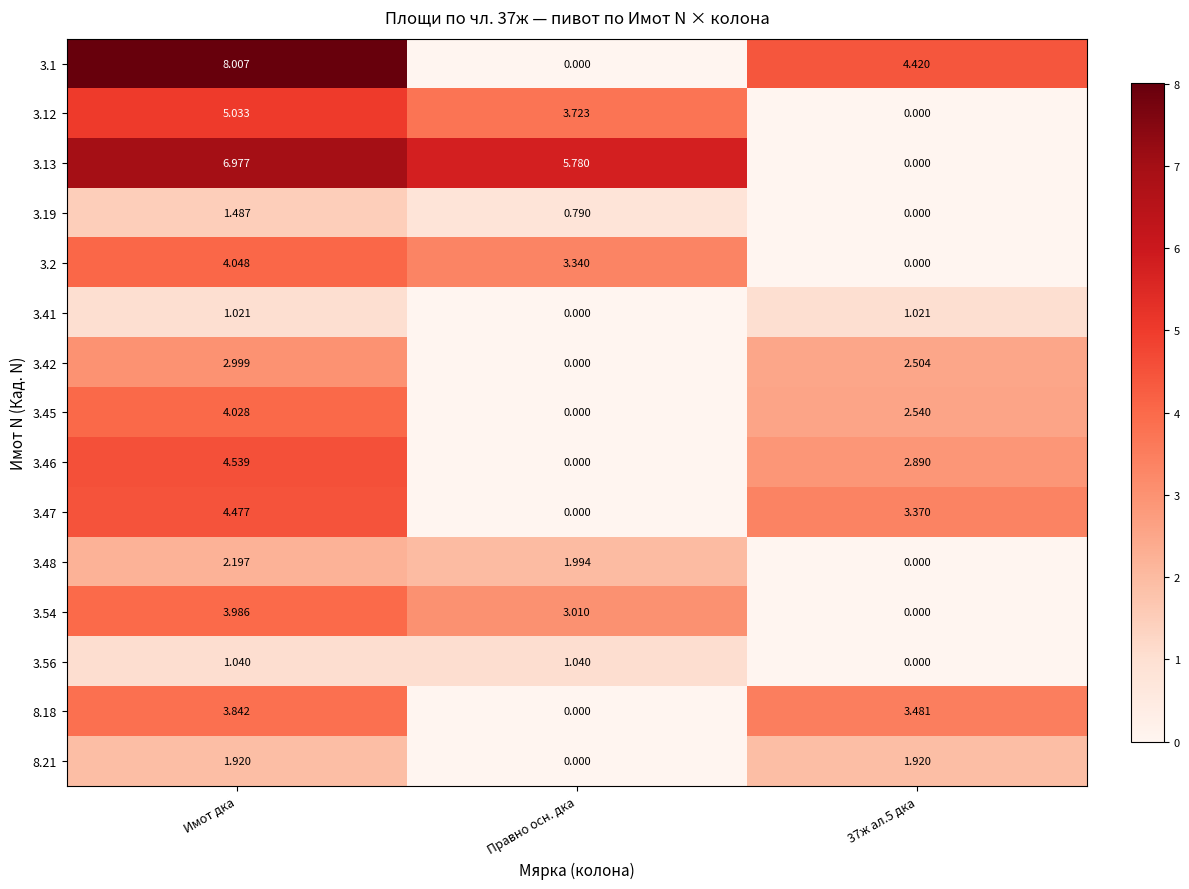

At which label does 3.42 first exceed 2?

Имот дка